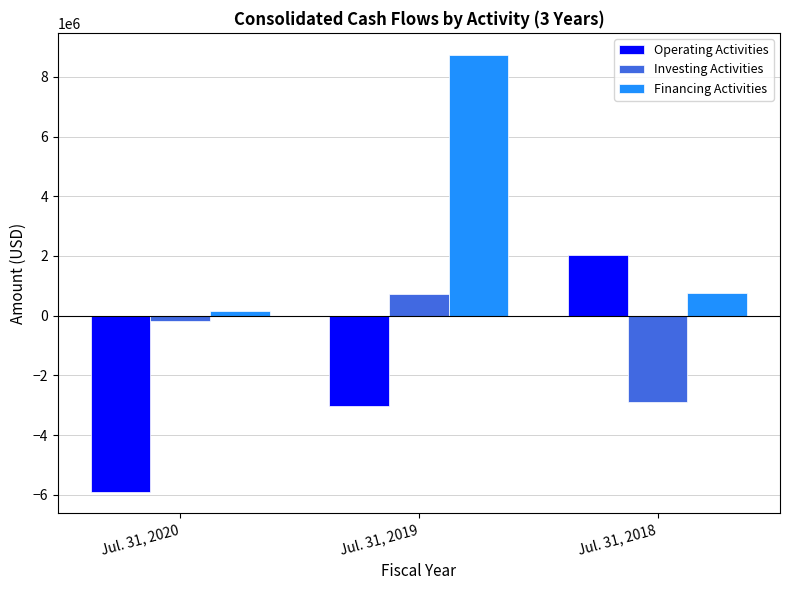

List the series in order of their overall mean, lowest first.

Operating Activities, Investing Activities, Financing Activities